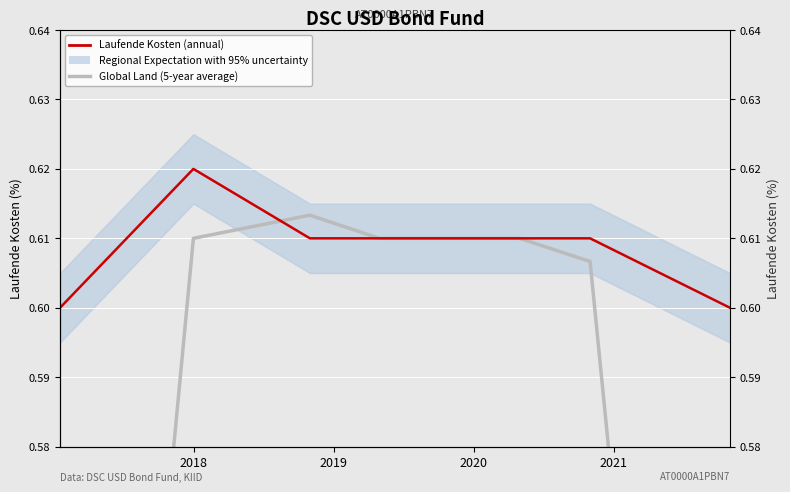

Reading left to right, transcribe all the data shown in this chart.

Global Land (5-year average): 0.4	0.6	0.6	0.6	0.6	0.6	0.6	0.4
Laufende Kosten (annual): 0.6	0.6	0.6	0.6	0.6	0.6	0.6	0.6